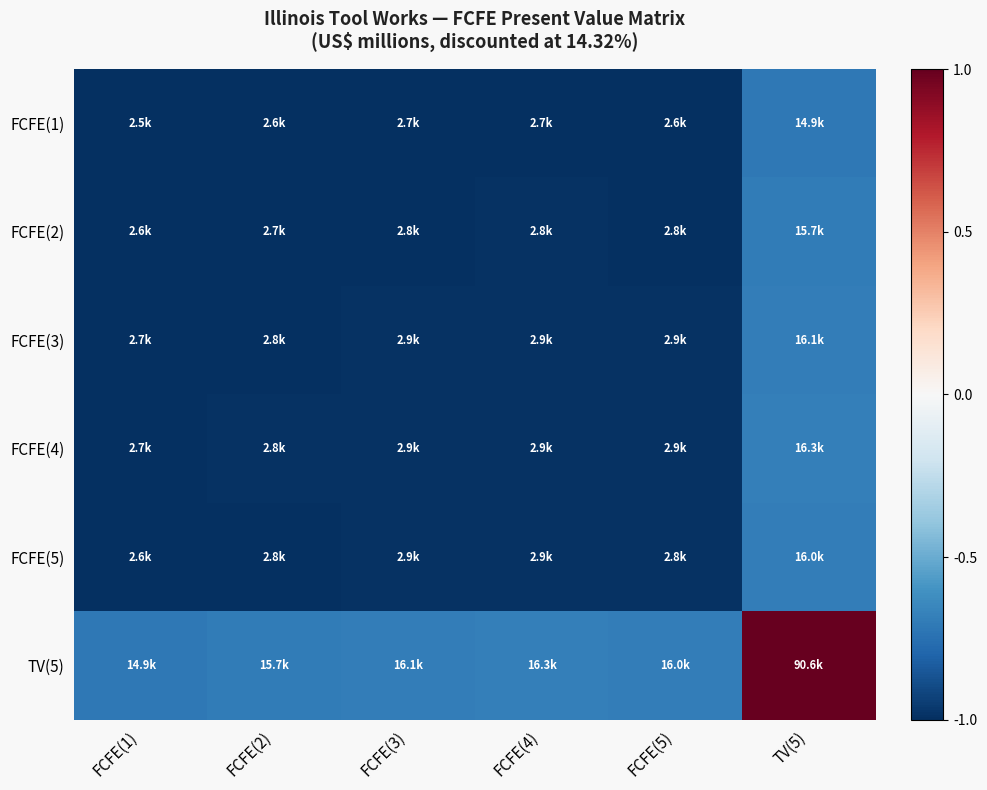

At how many categories does at least one series exceed 0?

1